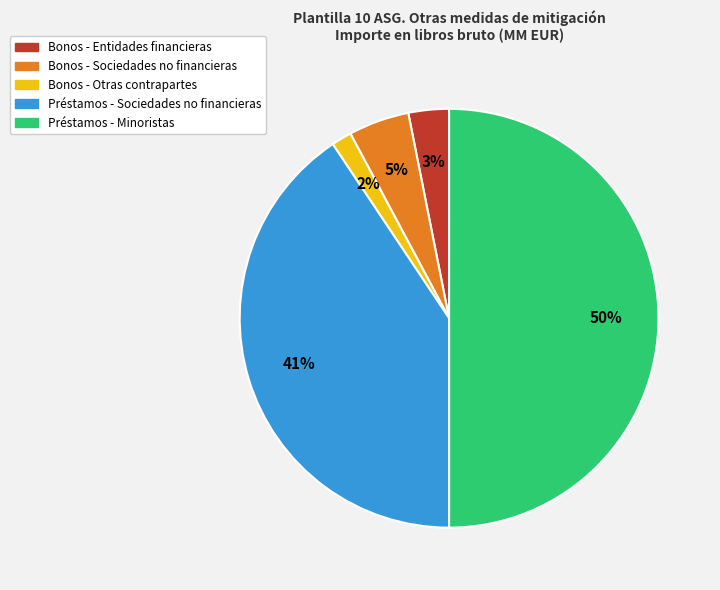

Rank the categories by value from lowest to highest.

Bonos - Otras contrapartes, Bonos - Entidades financieras, Bonos - Sociedades no financieras, Préstamos - Sociedades no financieras, Préstamos - Minoristas